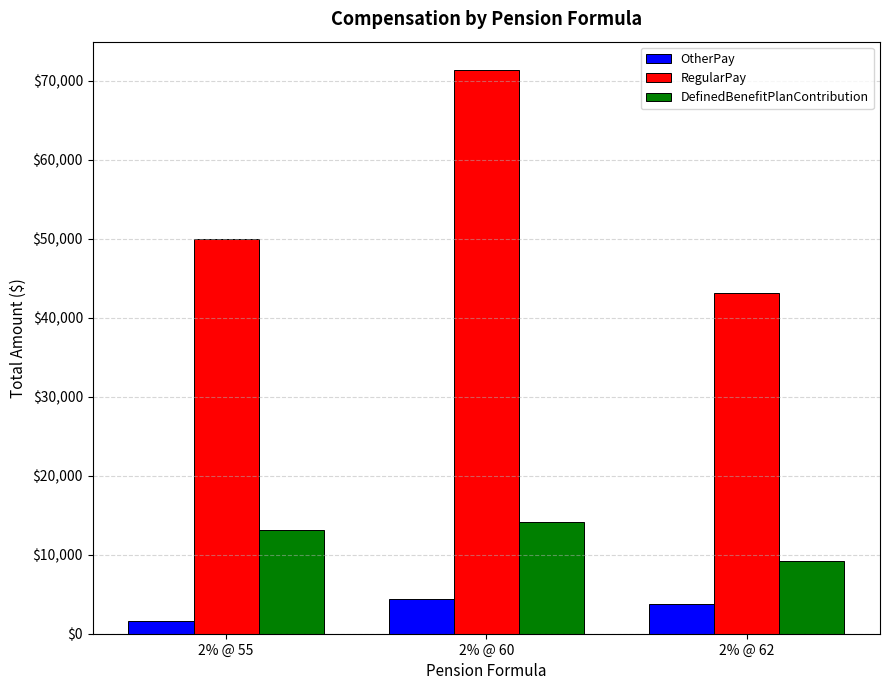

Reading left to right, what are all the values shown in this chart?

OtherPay: 2% @ 55=1552.6	2% @ 60=4416.0	2% @ 62=3795.6
RegularPay: 2% @ 55=49941.0	2% @ 60=71410.0	2% @ 62=43198.8
DefinedBenefitPlanContribution: 2% @ 55=13149.9	2% @ 60=14118.3	2% @ 62=9227.6